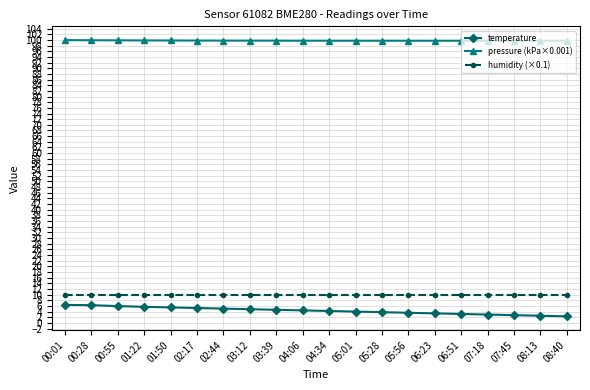

What is the average value of the pressure (kPa×0.001) series?

99.7